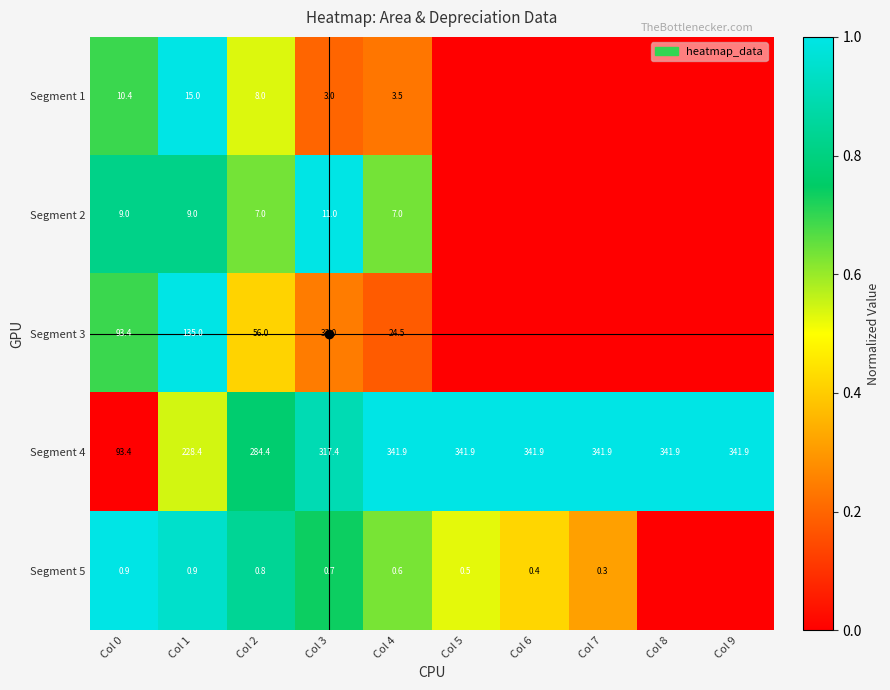

How many distinct data groups are displayed?

5